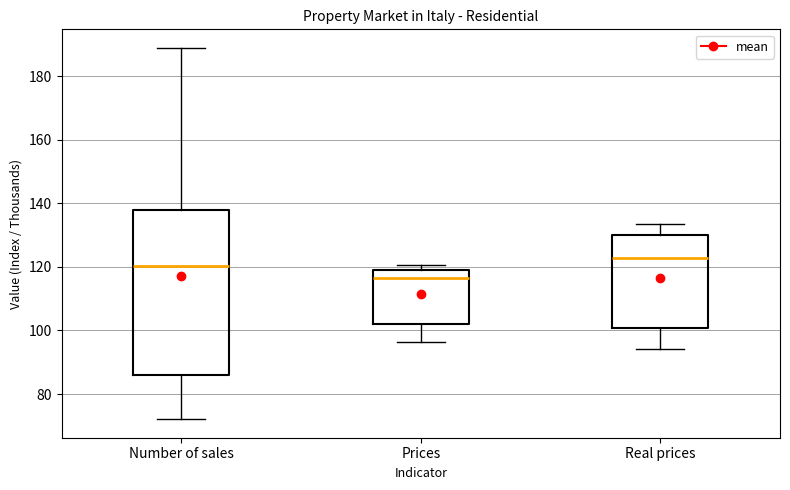

Which box has the highest median line?

Real prices